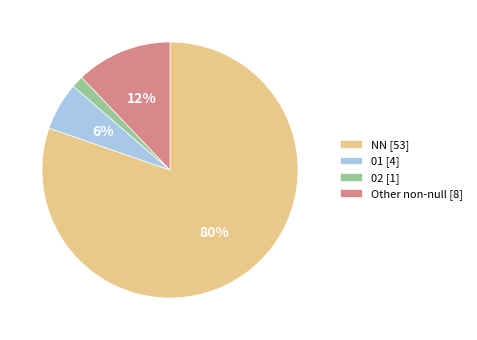

To the nearest percent, what portion does 02 [1] represent?

2%